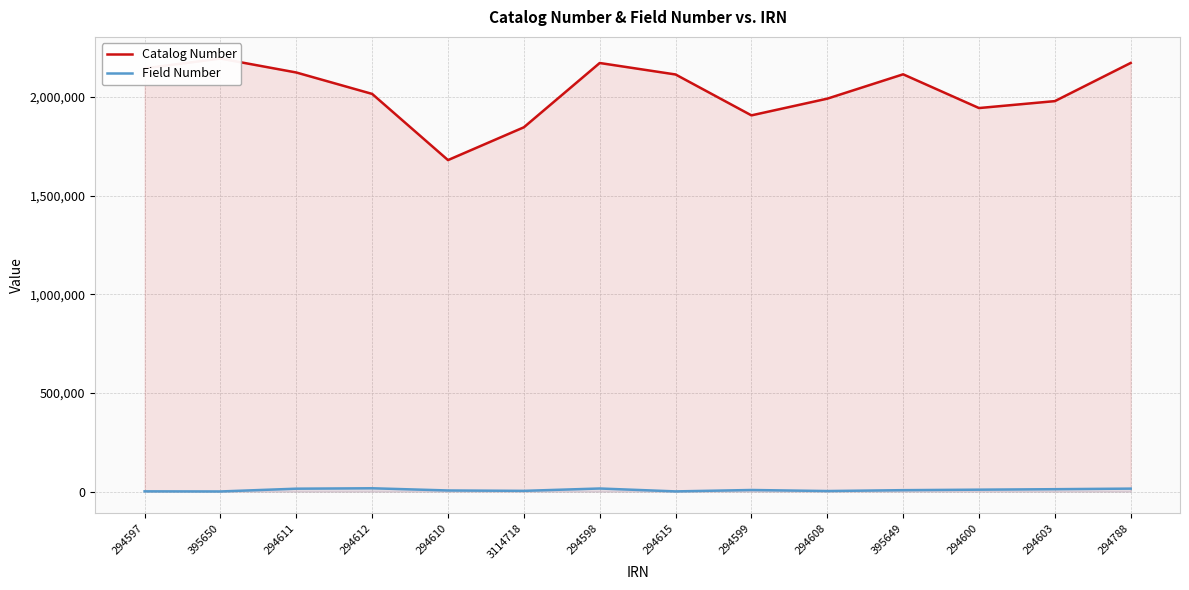

Reading right to left, extract all data points from this chart.

Catalog Number: 2171609	1978179	1943071	2114008	1990652	1906032	2113167	2171352	1845595	1679465	2014731	2123220	2193902	2144145
Field Number: 15076	12140	9715	7195	2847	8050	1002	15674	3748	5686	16828	14707	669	1249